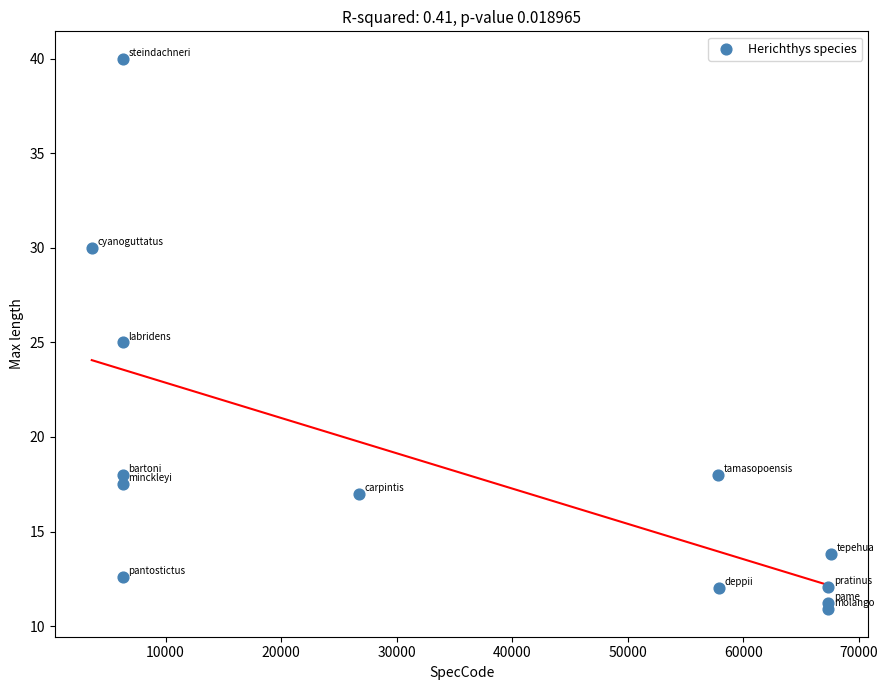

What is the range of X values (max minus min)?

64020.0